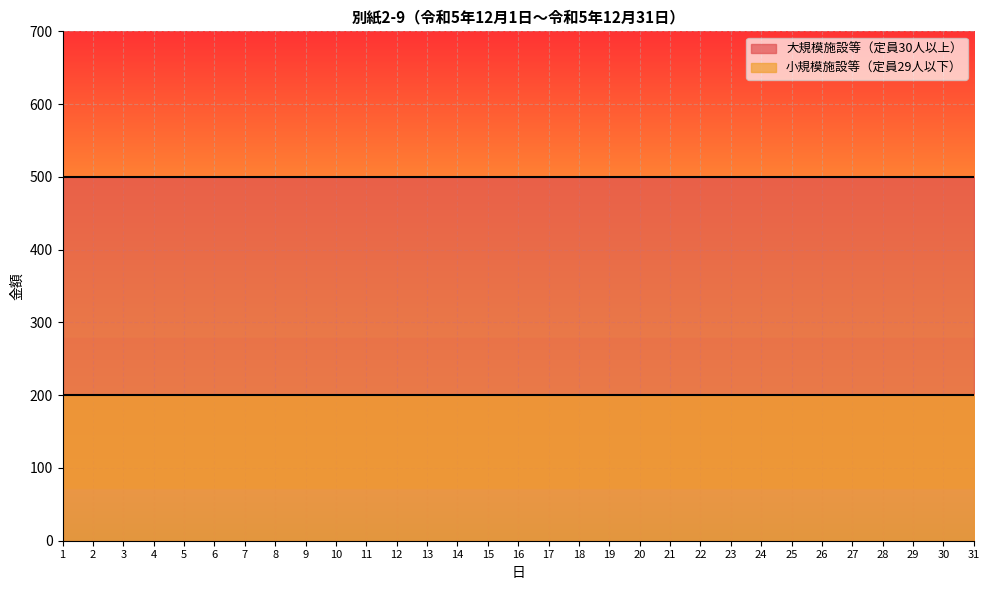

Count the number of categories in the chart.

31